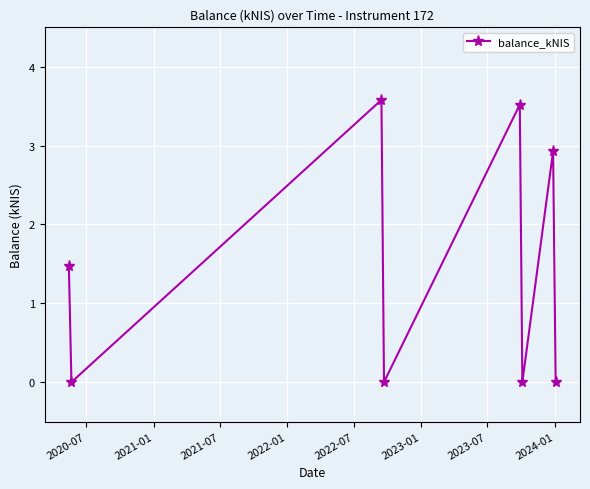

What is the difference between the maximum and minimum values?

3.6